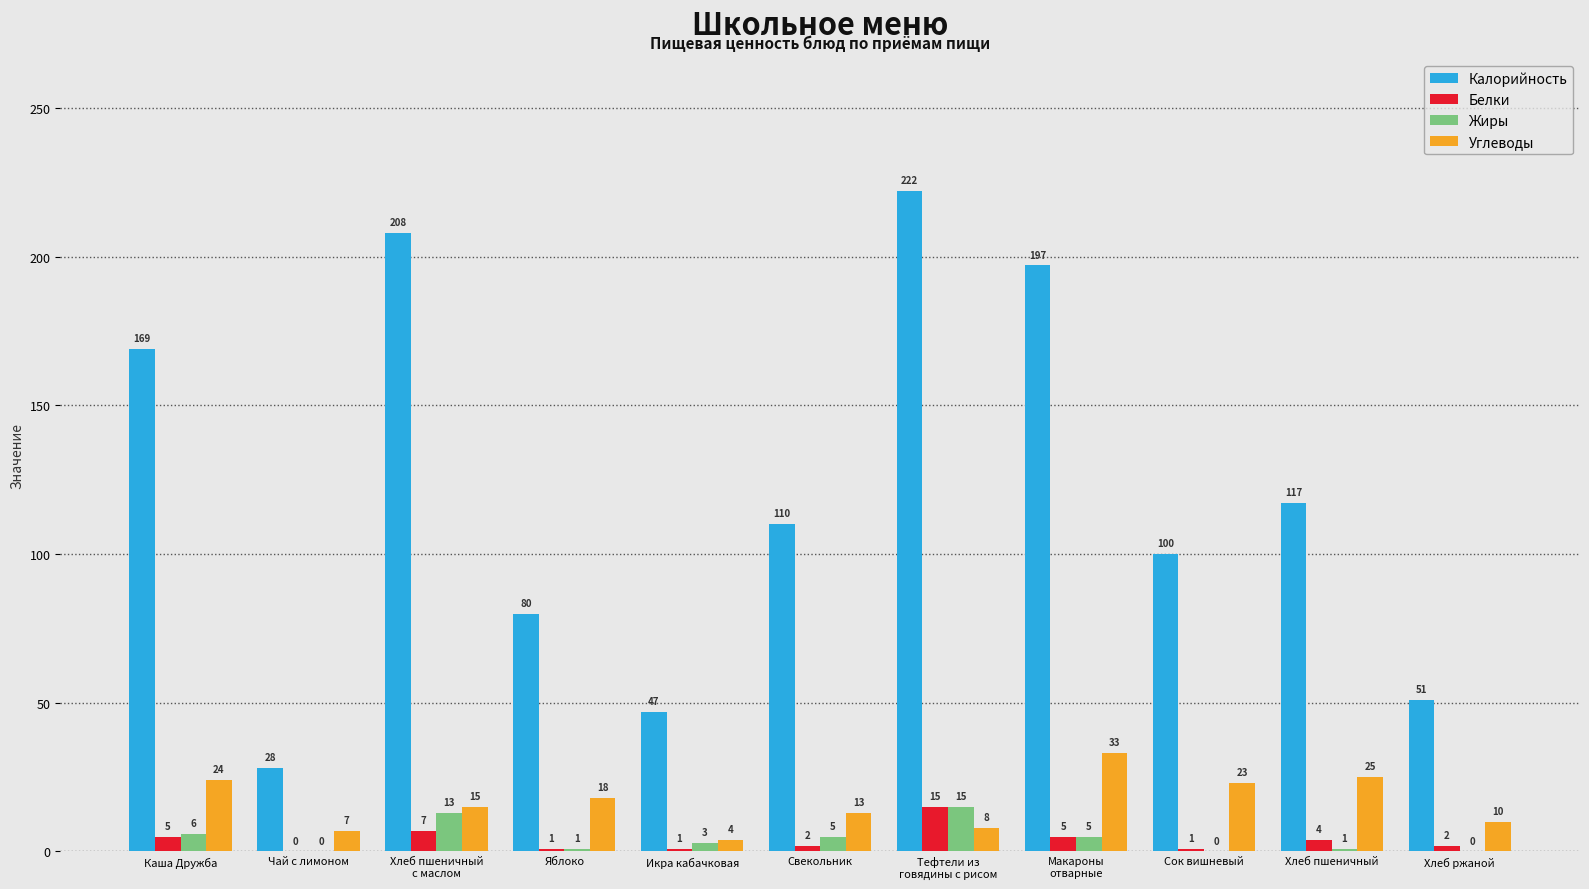

What are all the series names shown in the legend?

Калорийность, Белки, Жиры, Углеводы